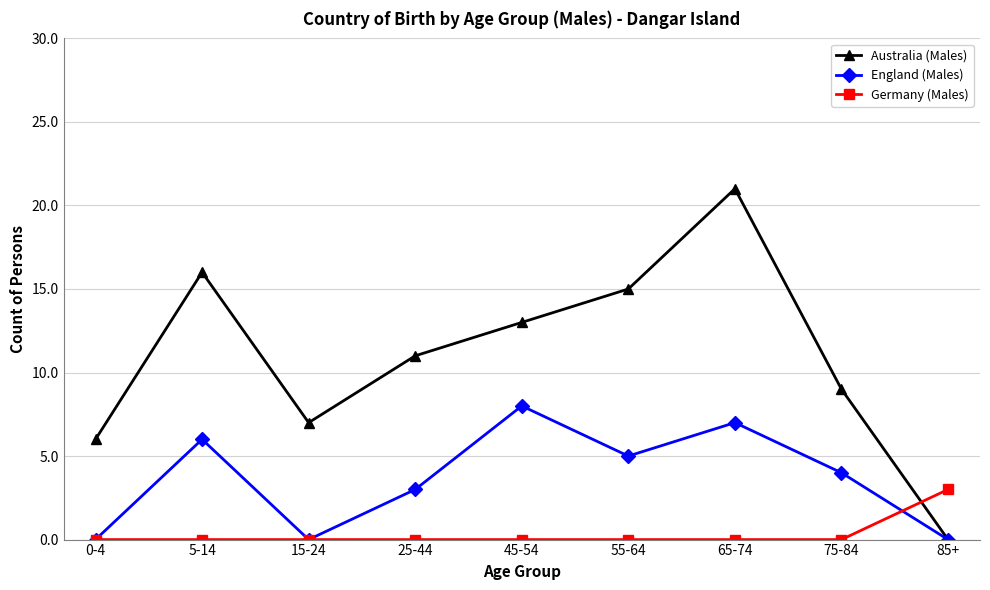

Where is England (Males) nearest to the value 4?

75-84